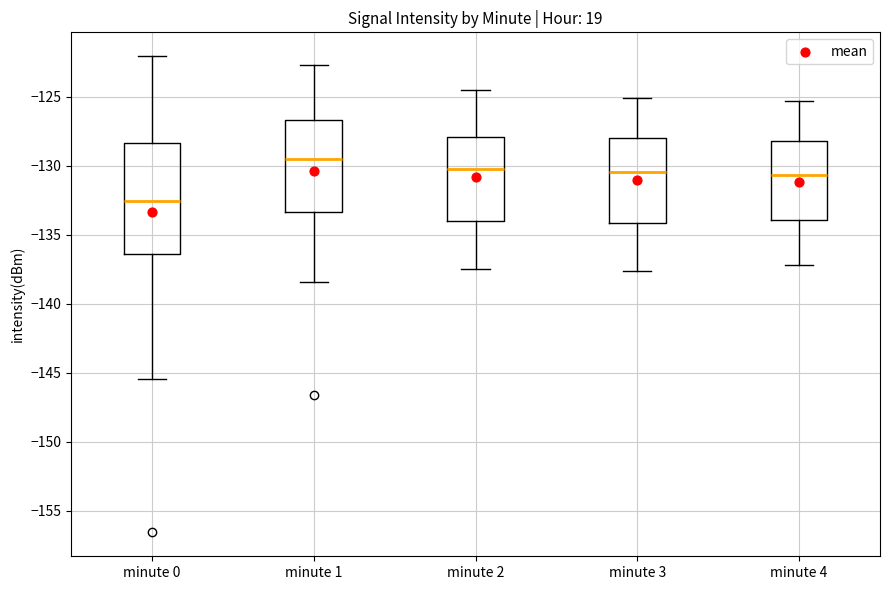

Where does the median line of the box for minute 3 sit on the y-axis? The values are not printed on the chart, so give them approximately, as read against the axis.

-130.5